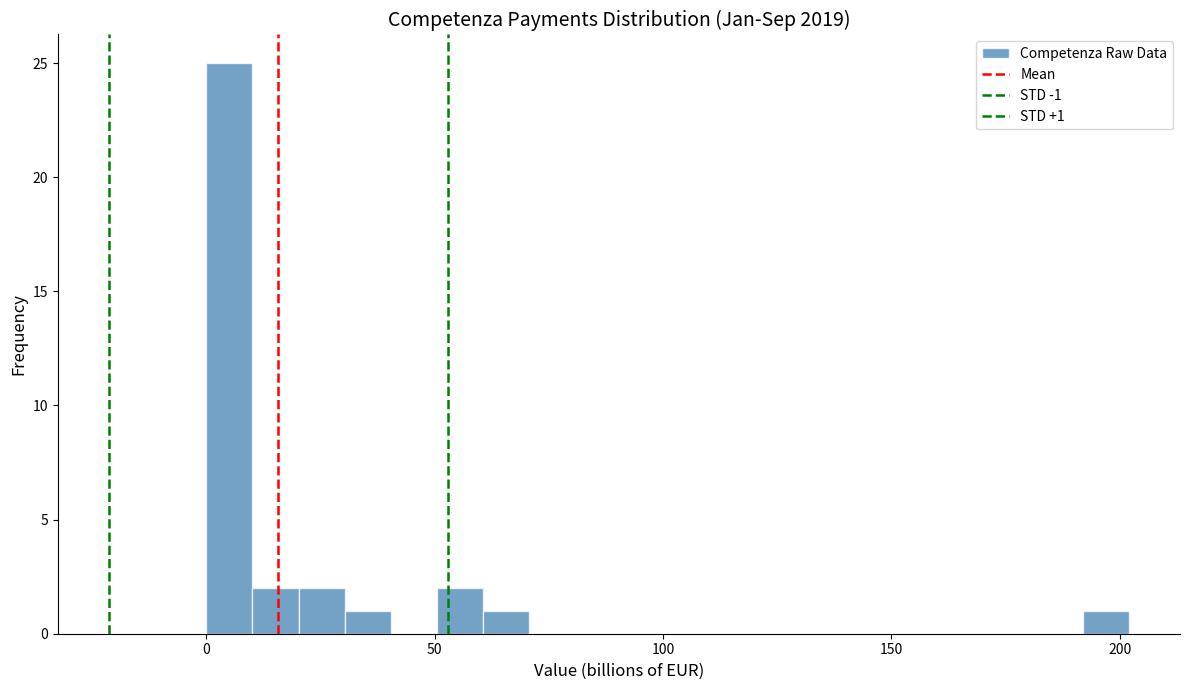

Around what value on the x-axis is the tallest bar? Give the approximate position of its centre, as read against the axis.

5